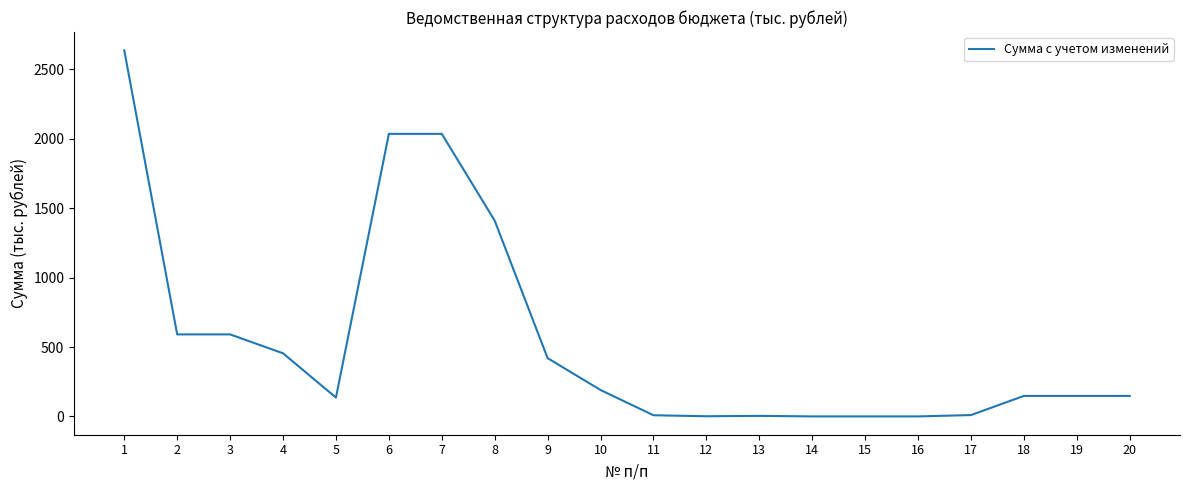

Where does the data first go above 148?

1